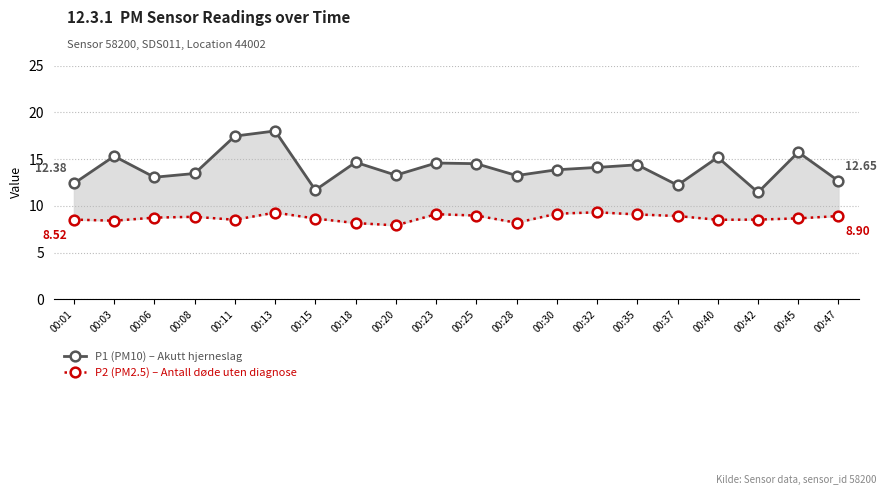

What are all the series names shown in the legend?

P1 (PM10) – Akutt hjerneslag, P2 (PM2.5) – Antall døde uten diagnose